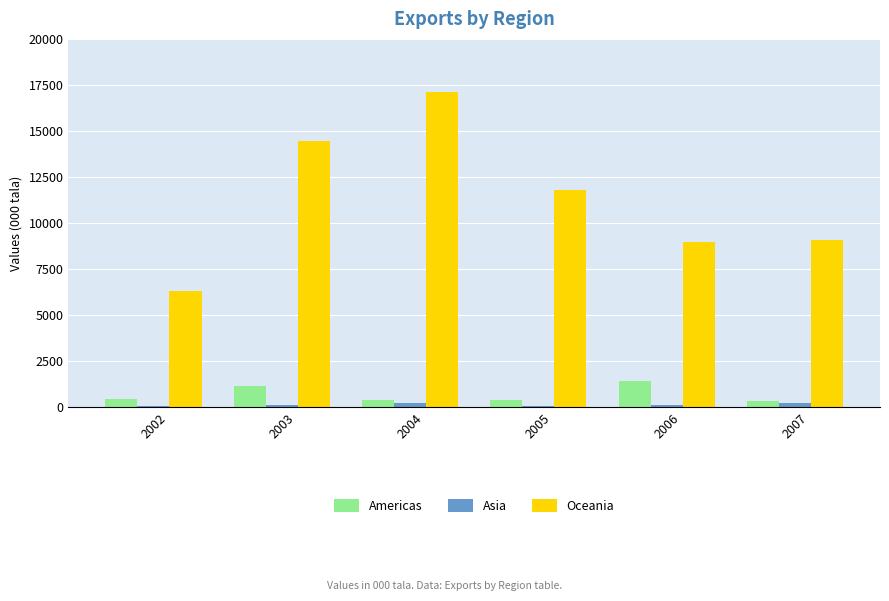

What is the difference between the Americas values at 2007 and 2006?

1126.4